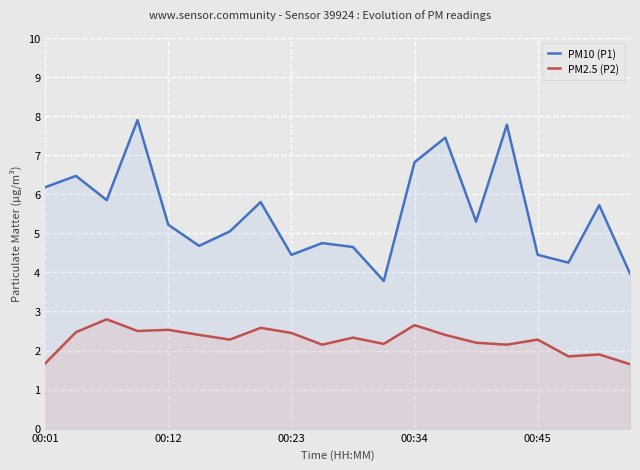

At which label does PM2.5 (P2) reach its minimum?

19